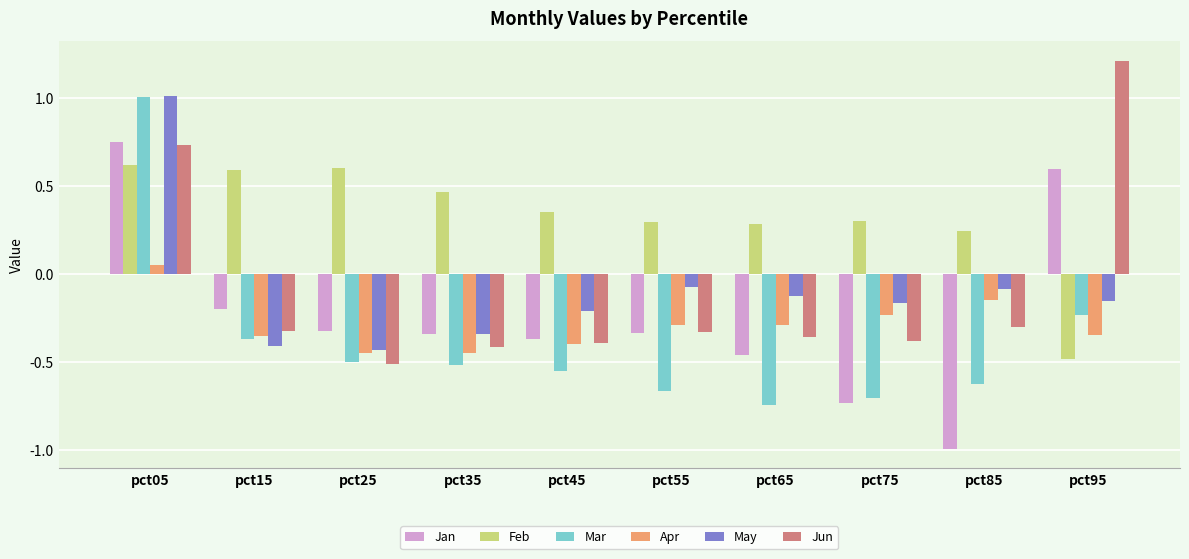

How many Jan values are between 0 and 1?

2